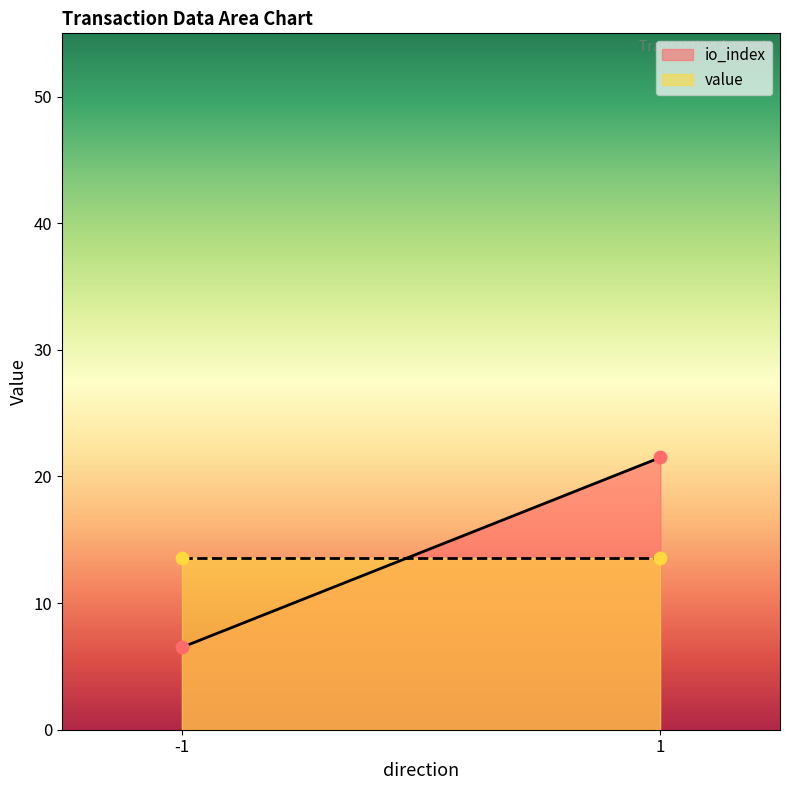

Which series reaches the minimum Y coordinate?

io_index